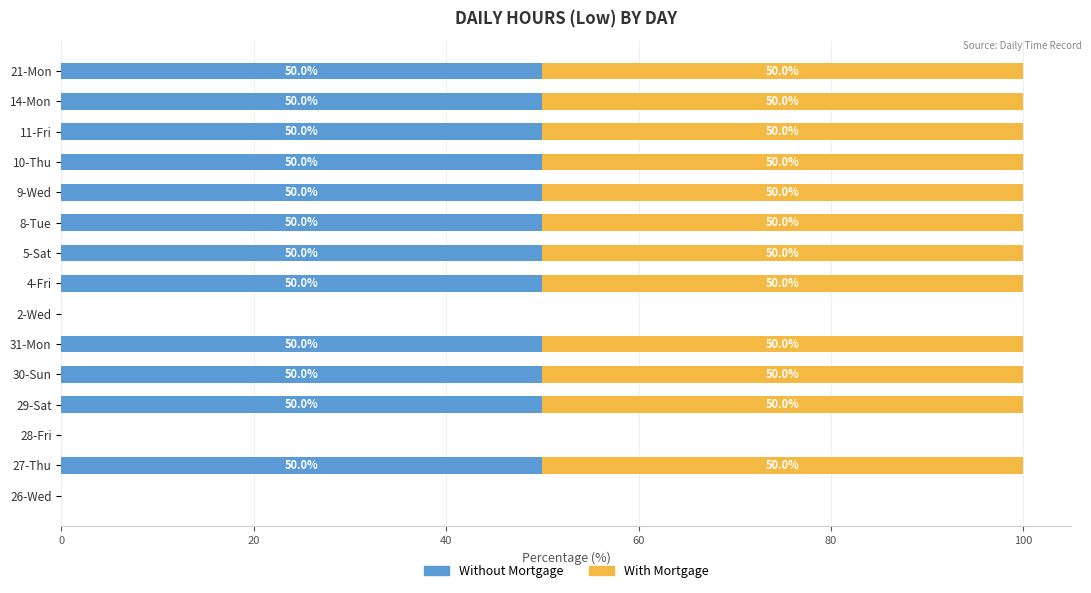

What is the total value across all series at 10-Thu?

100